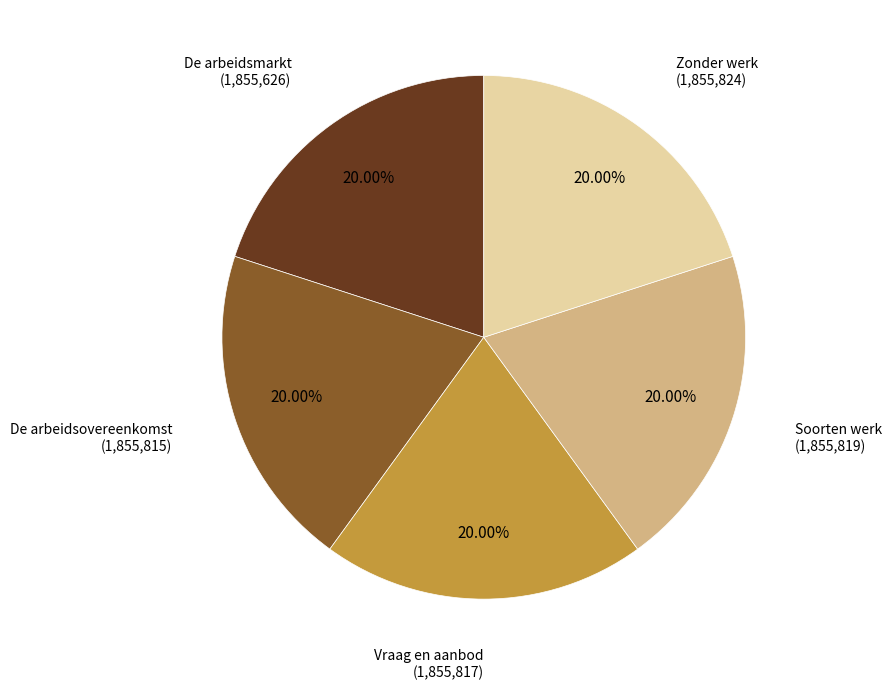

Is there any slice that represents more than half of the pie?

No